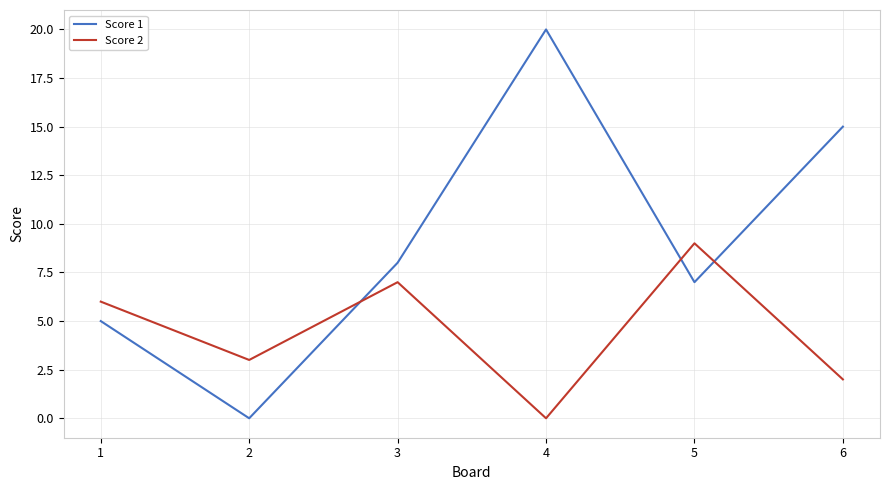

Is it true that Score 2 equals 3 at 2?

True